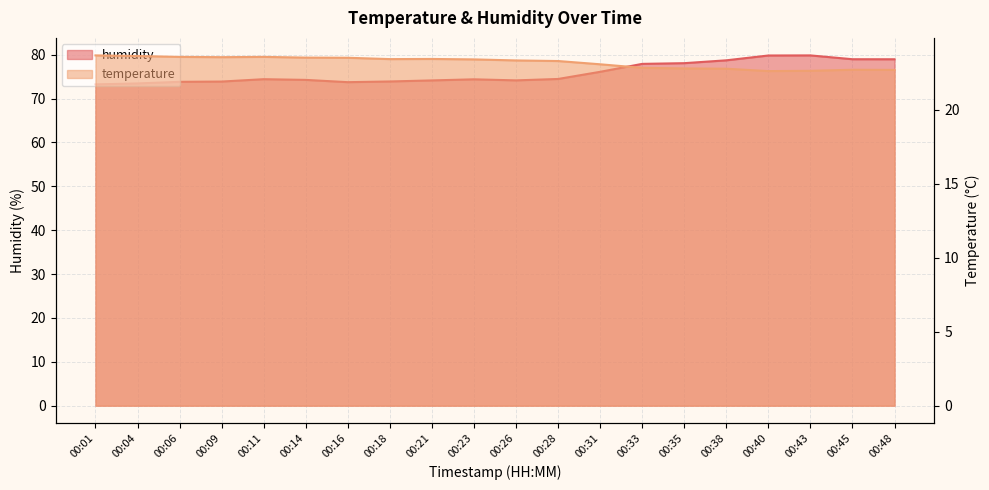

Where is the first local minimum for humidity?

00:16